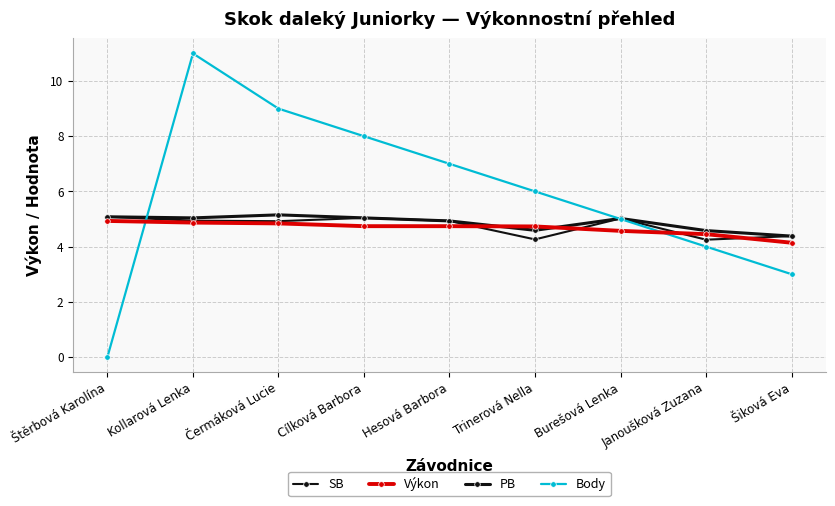

Is this an area chart (filled region under the line)?

No